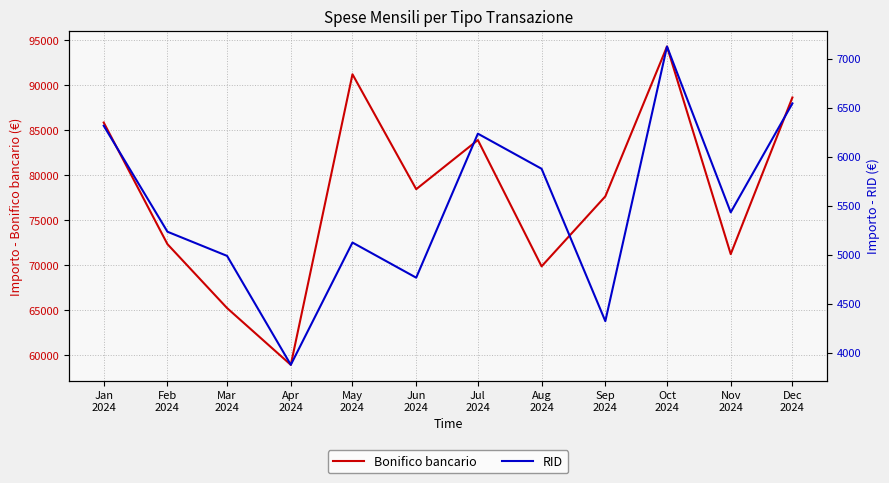

Rank the series by their maximum value, from lowest to highest.

RID, Bonifico bancario